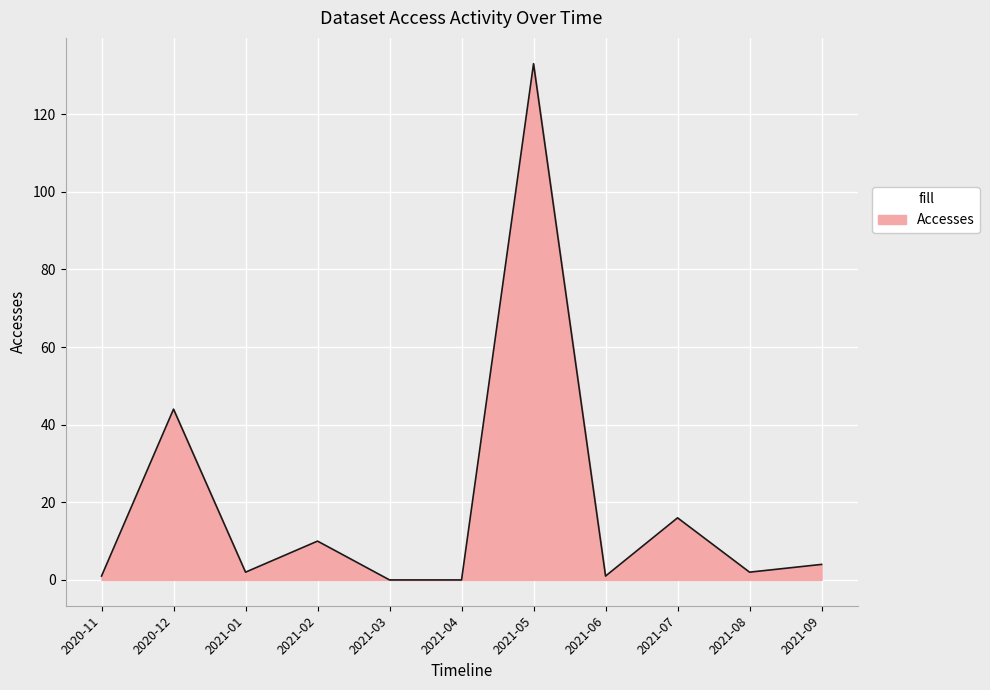

At which category does the chart reach its peak across all series?

2021-05